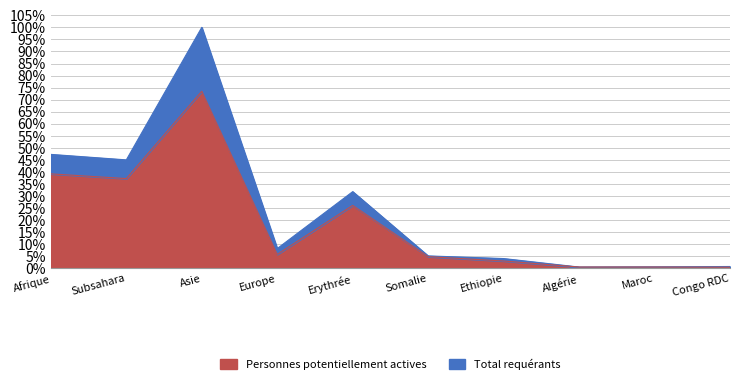

True or false: Total requérants and Personnes potentiellement actives cross at least once.

False